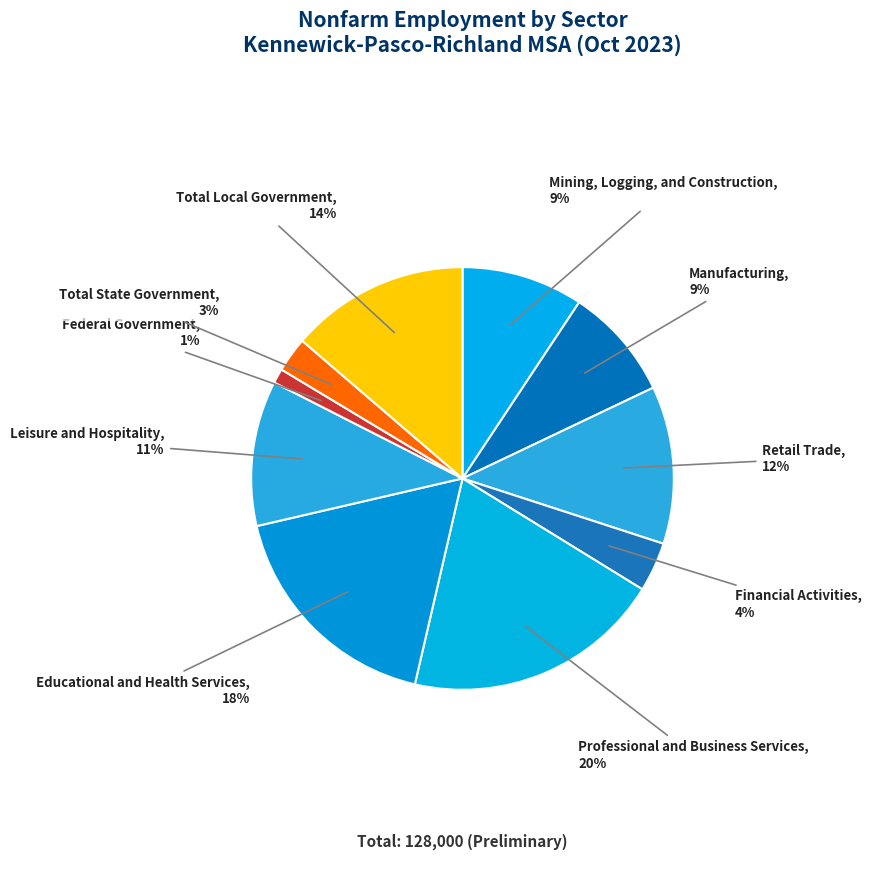

Count the number of slices in the pie.

10